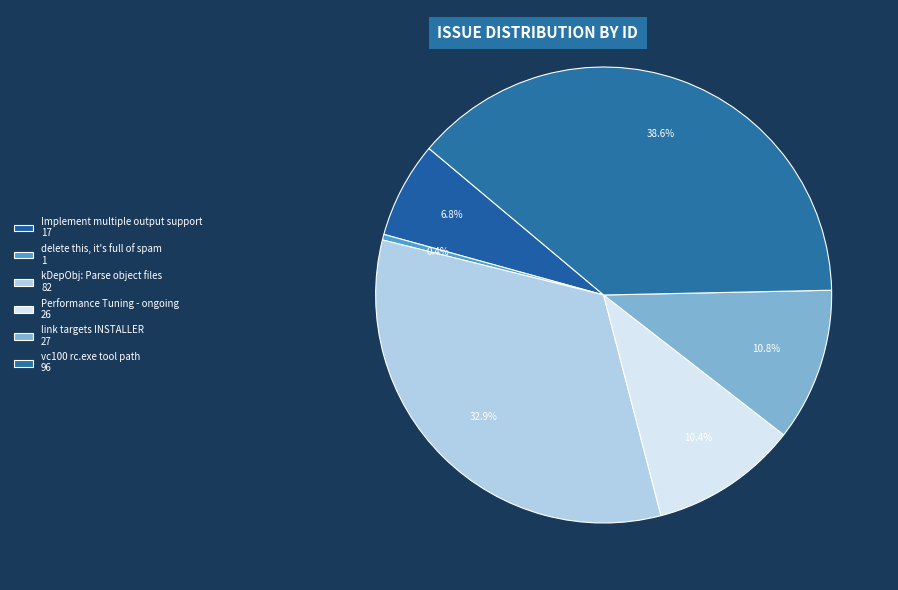

The delete this, it's full of spam slice represents 6% of the pie. True or false?

False